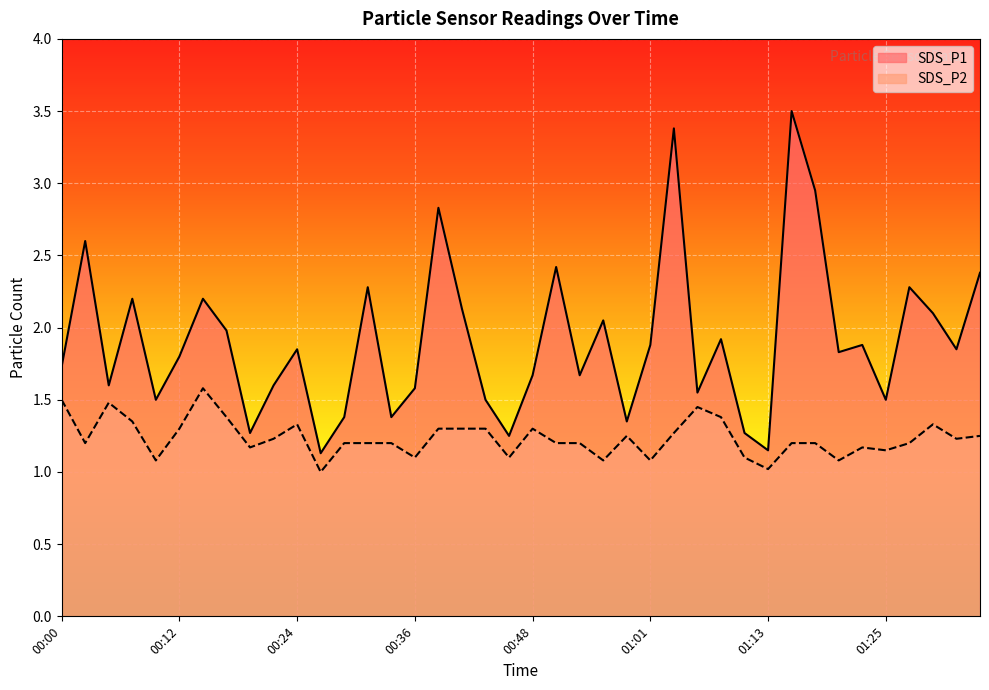

What is the sum of all SDS_P1 values?

76.4